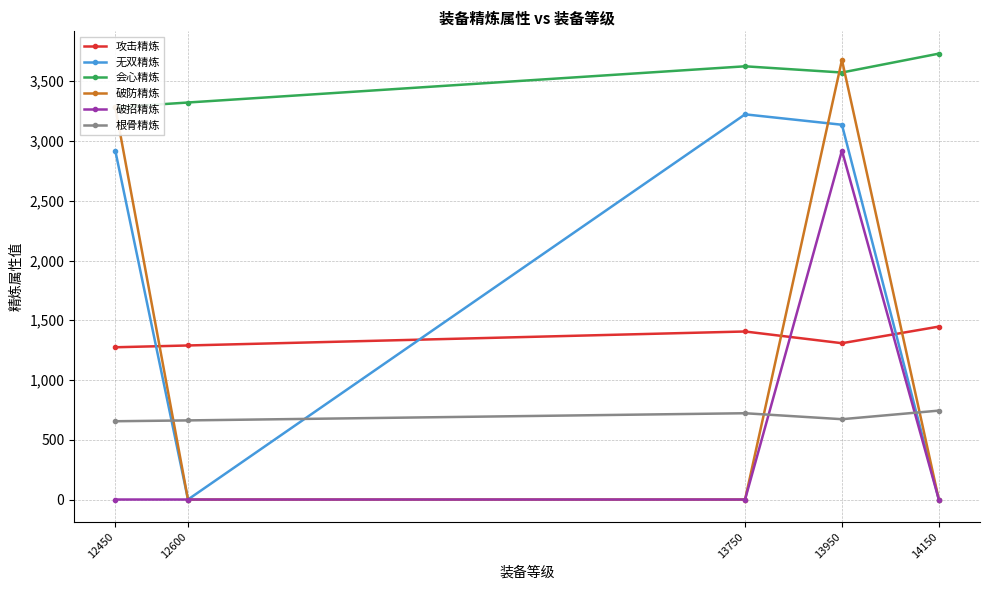

True or false: 无双精炼 and 攻击精炼 cross at least once.

True